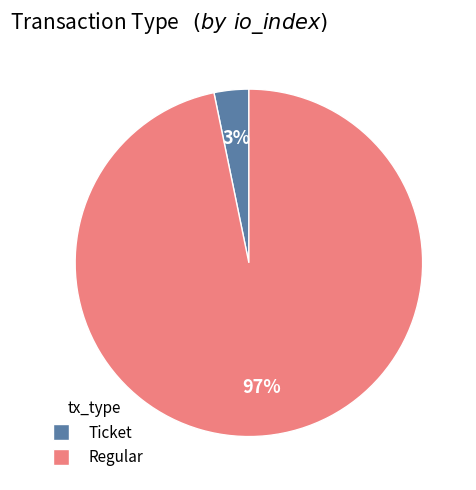

Which slice represents more than half of the pie?

Regular